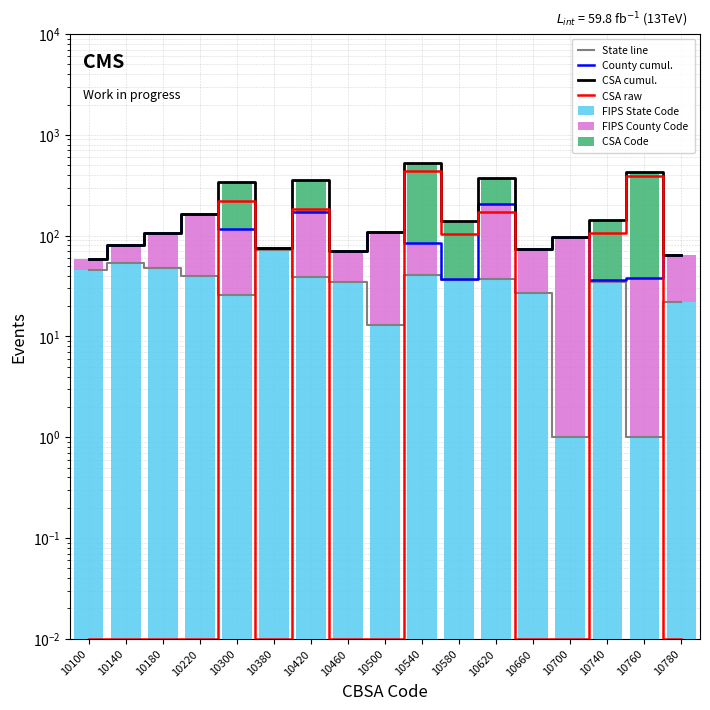

What is the difference between the FIPS State Code values at 10760 and 10620?

36.0